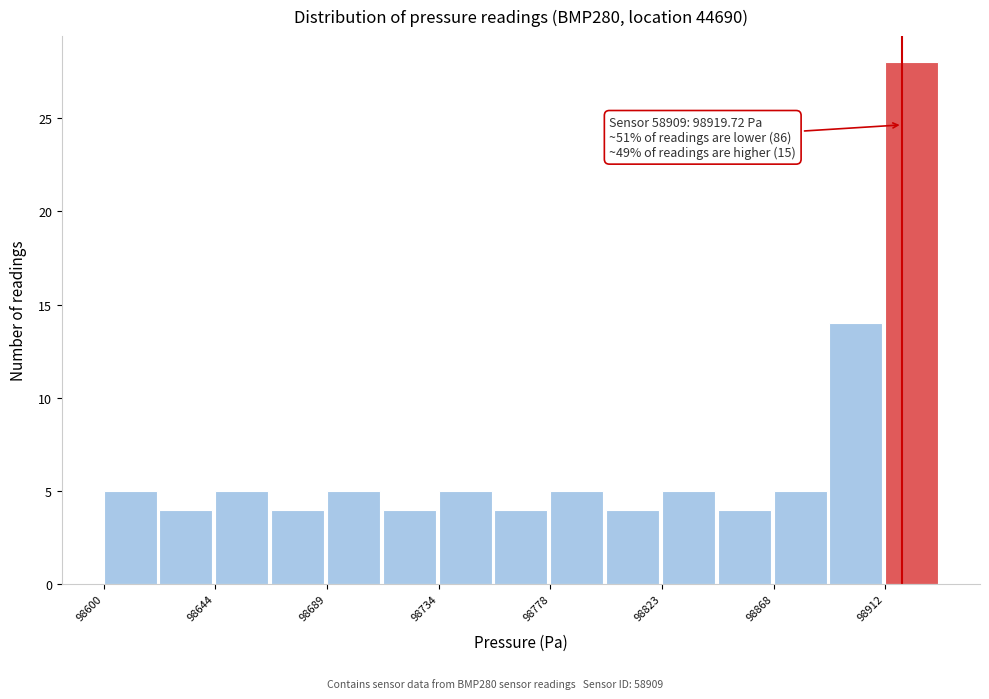

Over which range of the x-axis is the bar tallest?

98915 to 98935